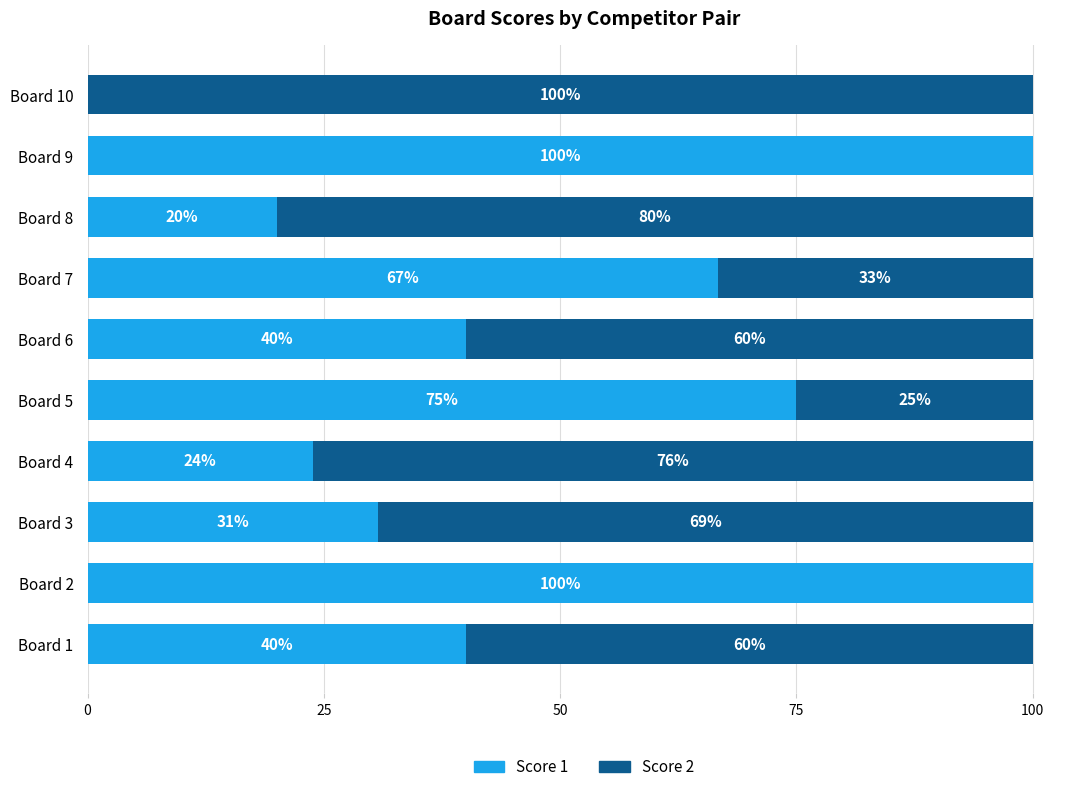

What is the total value across all series at Board 8?

100.0